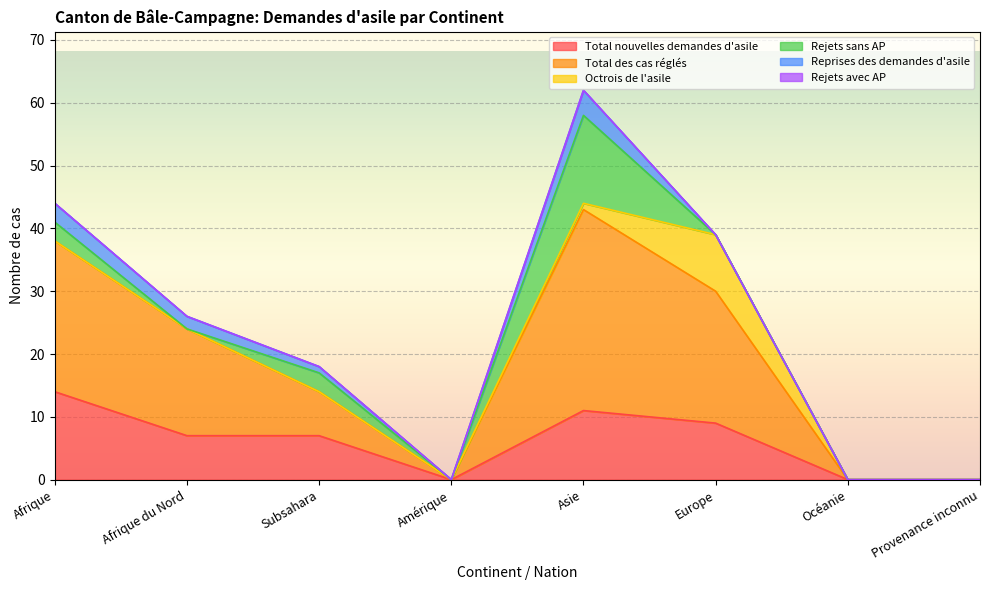

What is the highest value of the Total nouvelles demandes d'asile series?

14